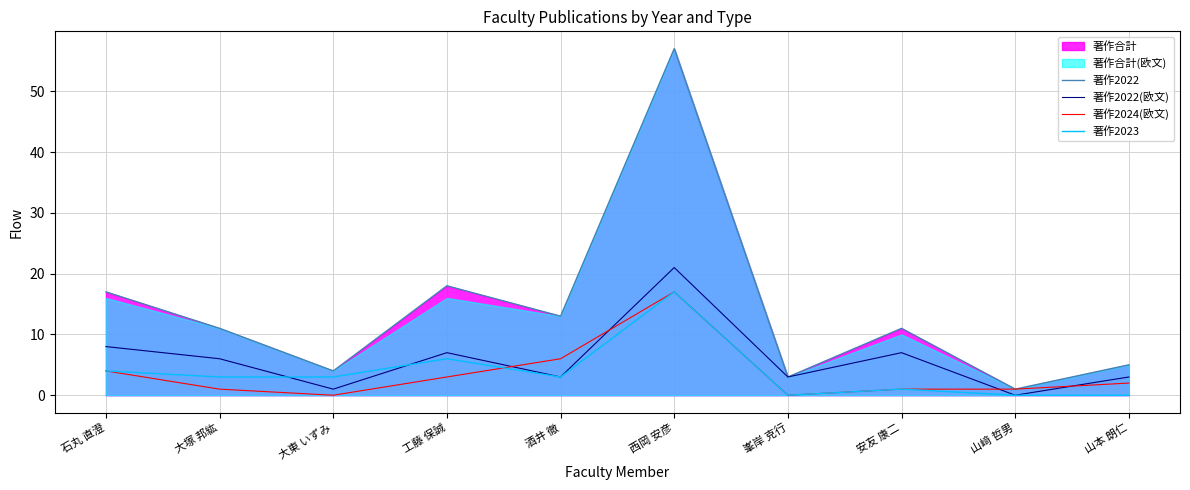

What is the greatest value displayed?

57